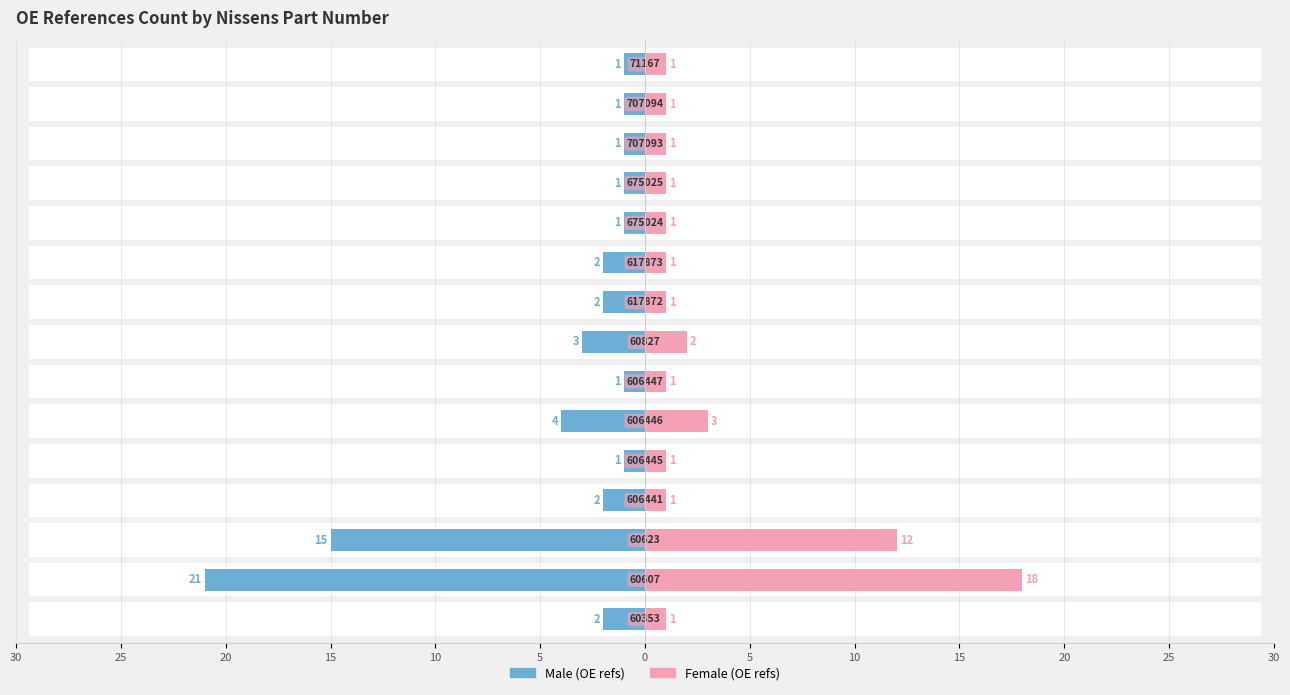

What are all the series names shown in the legend?

Male, Female